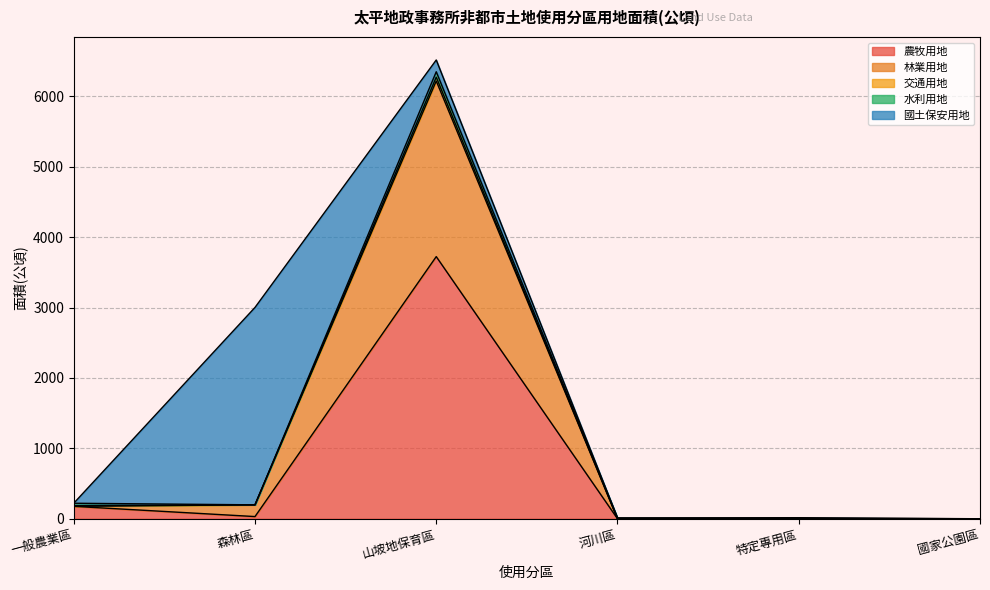

Rank the categories by 農牧用地 value from lowest to highest.

國家公園區, 河川區, 特定專用區, 森林區, 一般農業區, 山坡地保育區